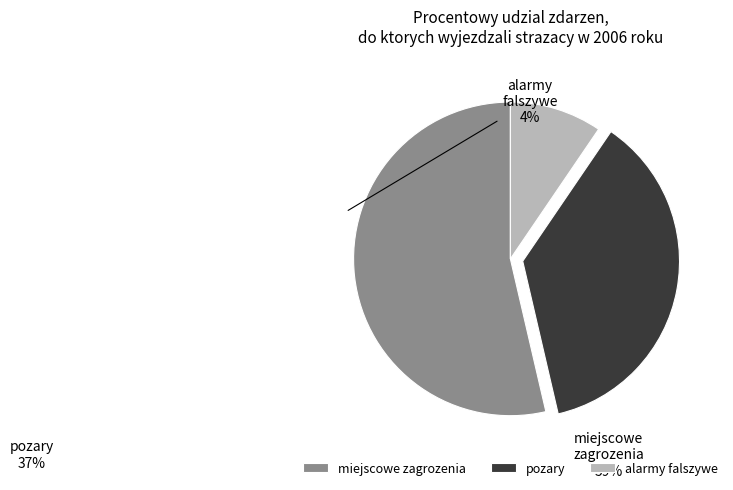

Is the sum of miejscowe zagrozenia and alarmy falszywe greater than half?

Yes